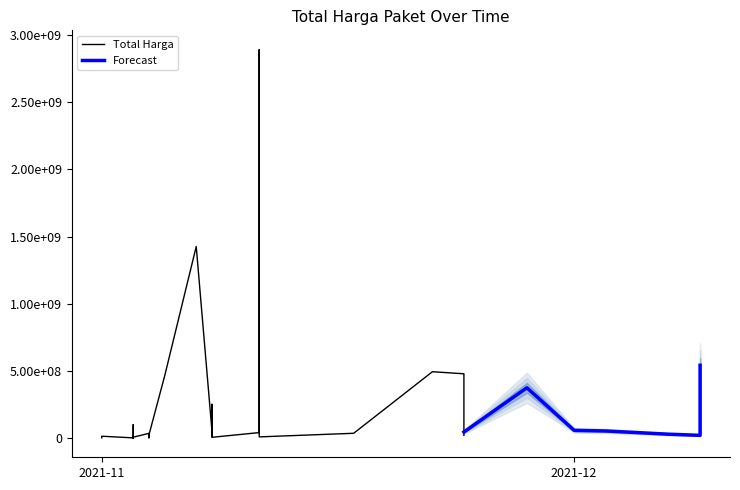

Does the chart display data point markers on the line(s)?

No